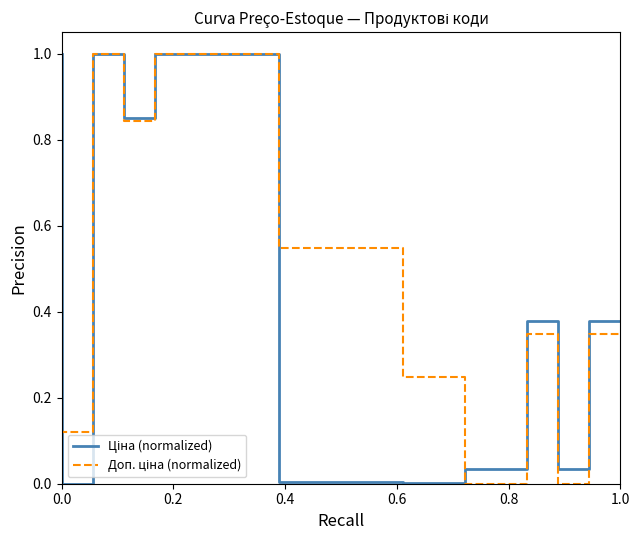

Reading left to right, what are all the values shown in this chart?

Ціна (normalized): 1.0	0.0	1.0	0.9	1.0	1.0	1.0	1.0	0.0	0.0	0.0	0.0	0.0	0.0	0.0	0.0	0.4	0.0	0.4	0.4	0.4
Доп. ціна (normalized): 1.0	0.1	1.0	0.8	1.0	1.0	1.0	1.0	0.5	0.5	0.5	0.5	0.2	0.2	0.0	0.0	0.3	0.0	0.3	0.3	0.3